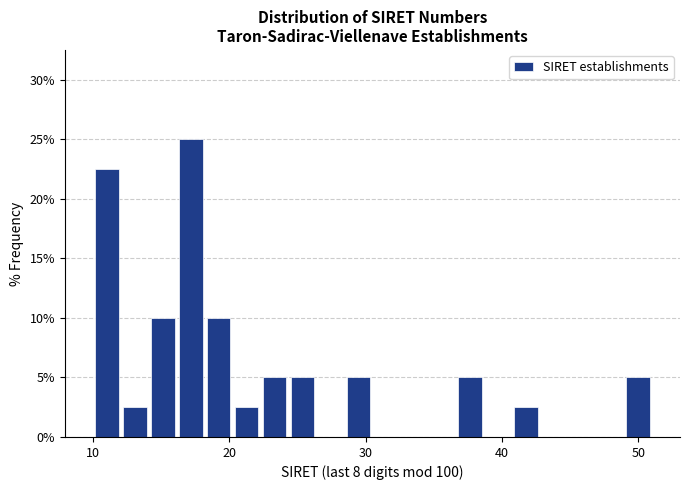

Read against the x-axis, roughly where is the centre of the tallest bar?

17